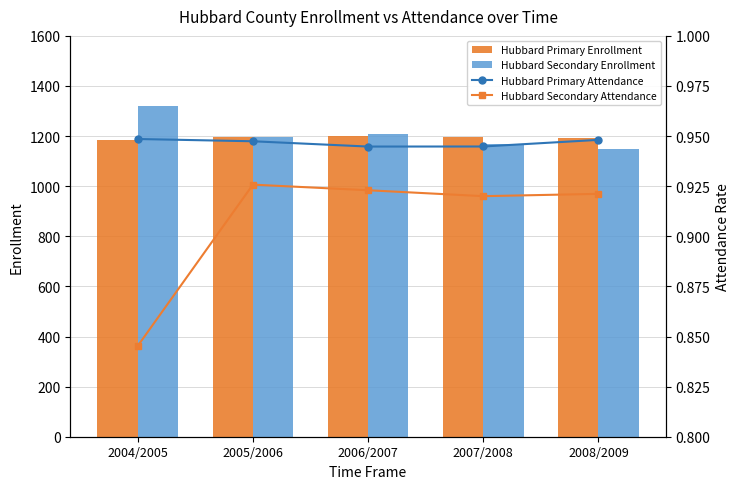

What is the highest value of the Hubbard Primary Enrollment series?

1200